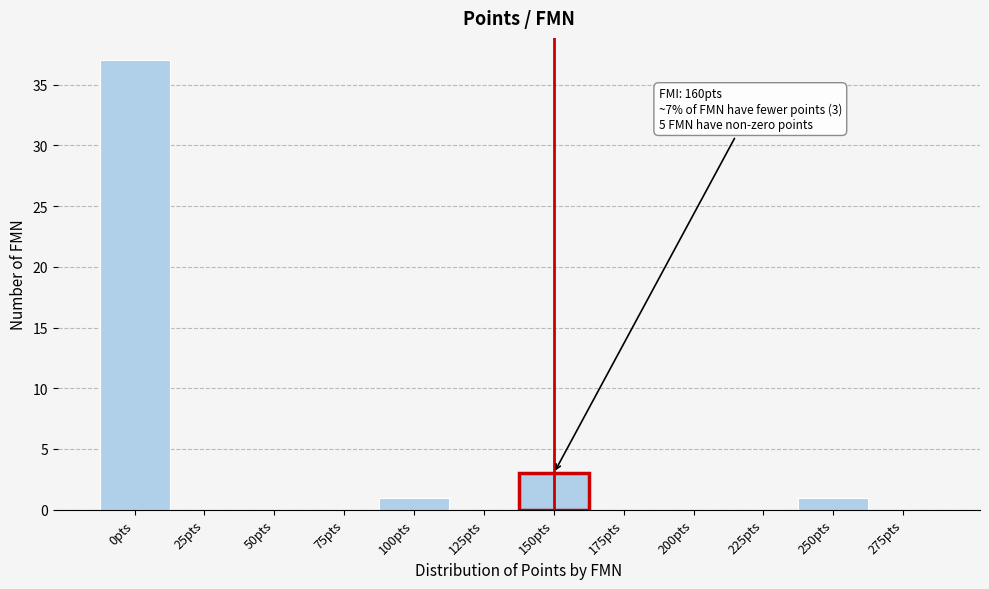

Reading left to right, list all the values displayed in this chart.

0pts=37	25pts=0	50pts=0	75pts=0	100pts=1	125pts=0	150pts=3	175pts=0	200pts=0	225pts=0	250pts=1	275pts=0